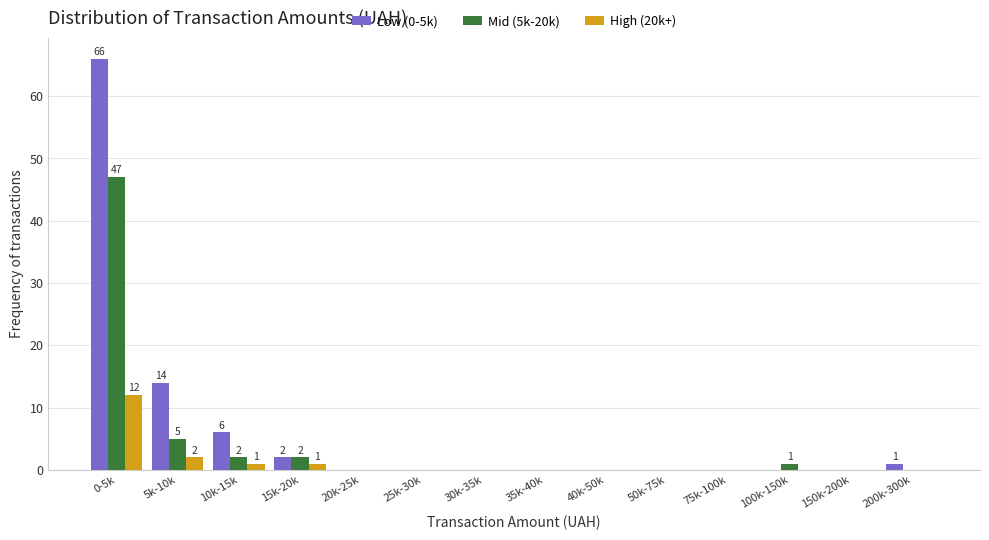

The Low (0-5k) series shows 38 at 100k-150k. True or false?

False